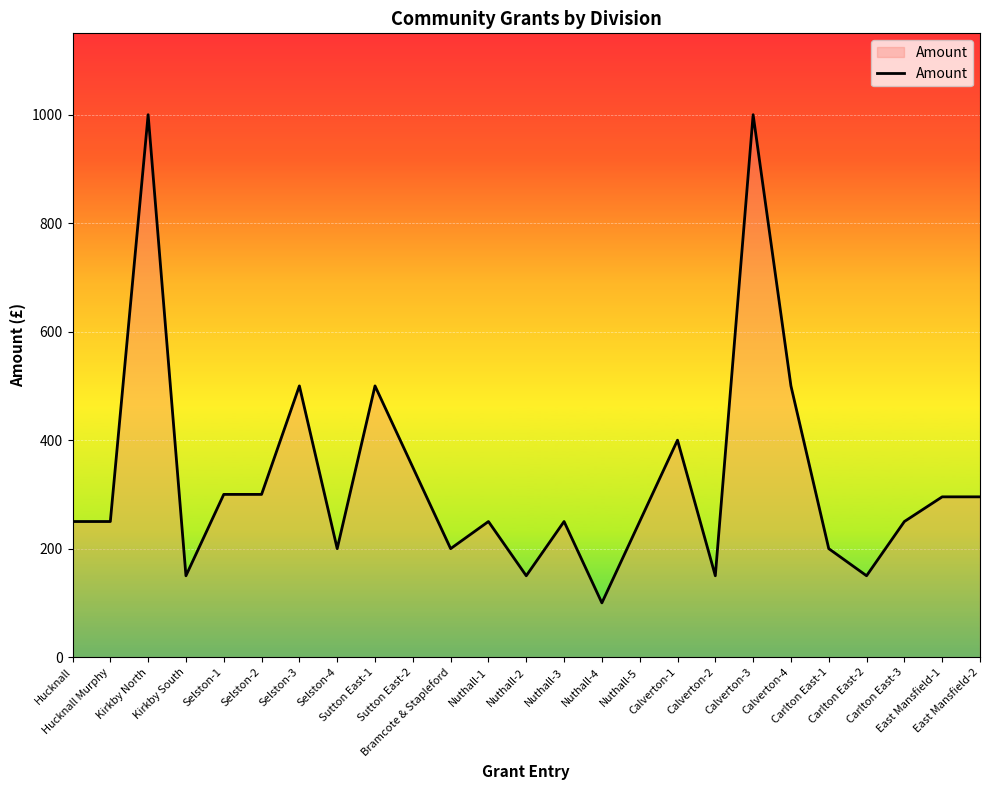

What is the approximate value at Kirkby North?

1000.0